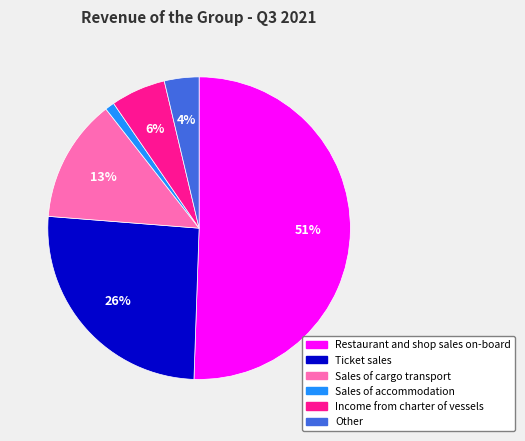

Is it true that Sales of cargo transport is 25% of the pie?

False